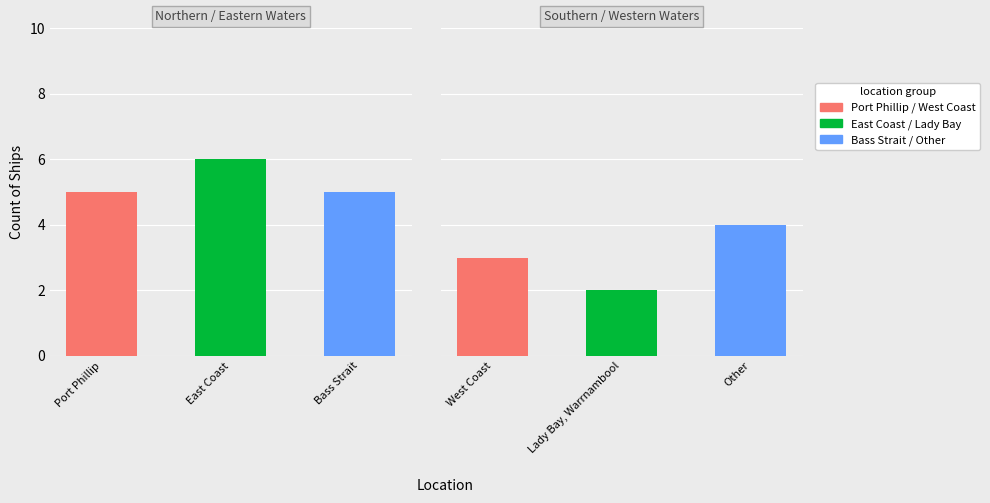

What is the value of the 6th bar from the left?

4